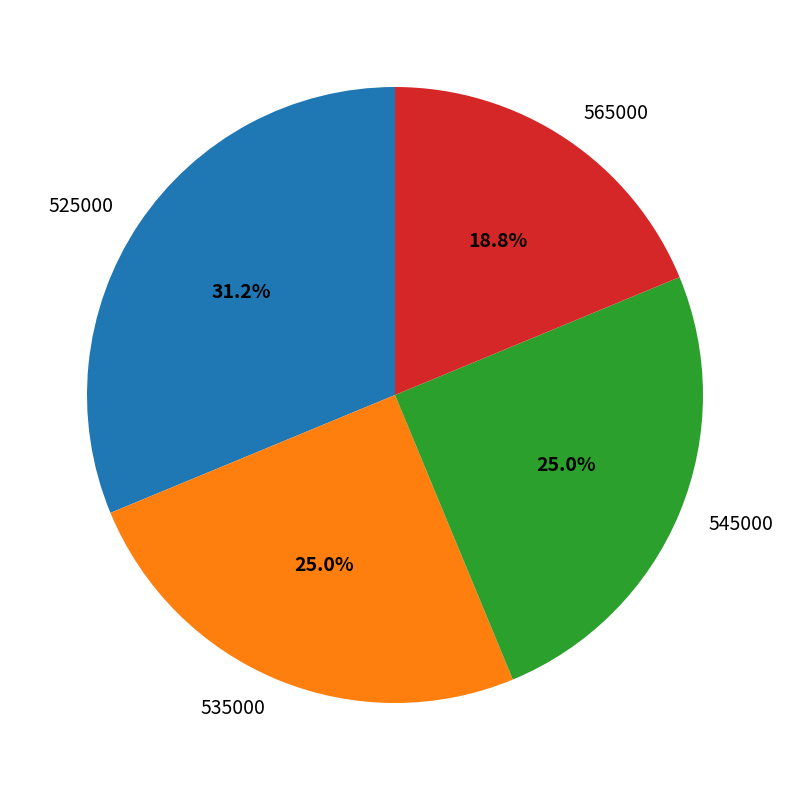

How many segments does this pie chart have?

4